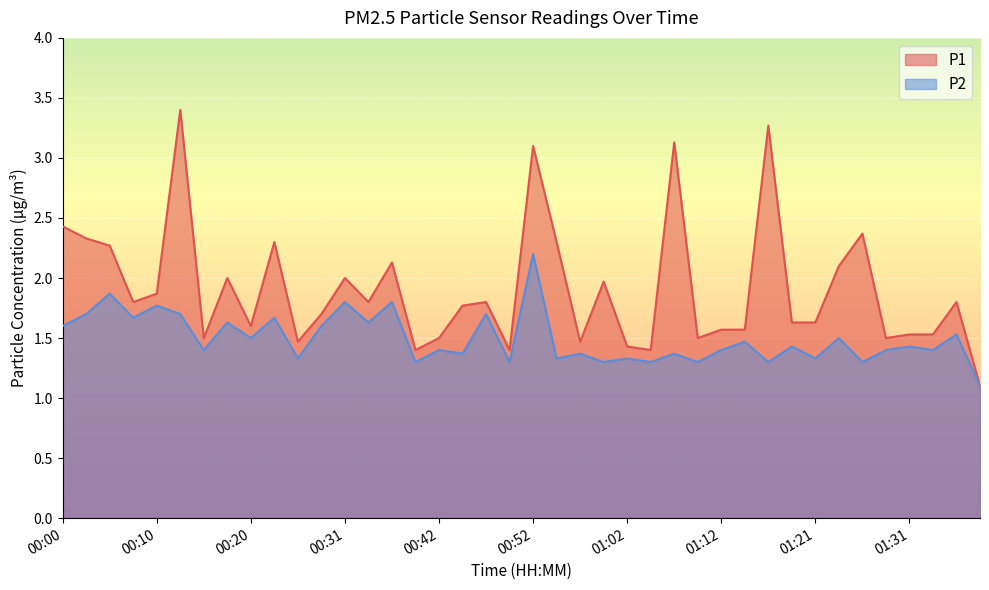

What is the lowest value of the P2 series?

1.1